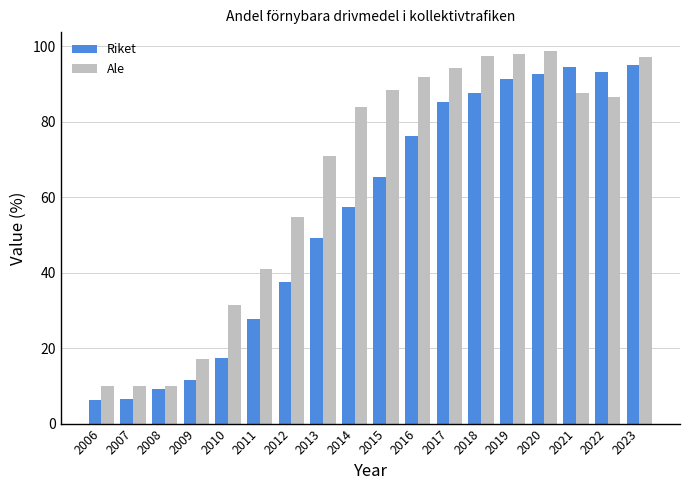

Between 2010 and 2018, which series saw the biggest shift?

Riket